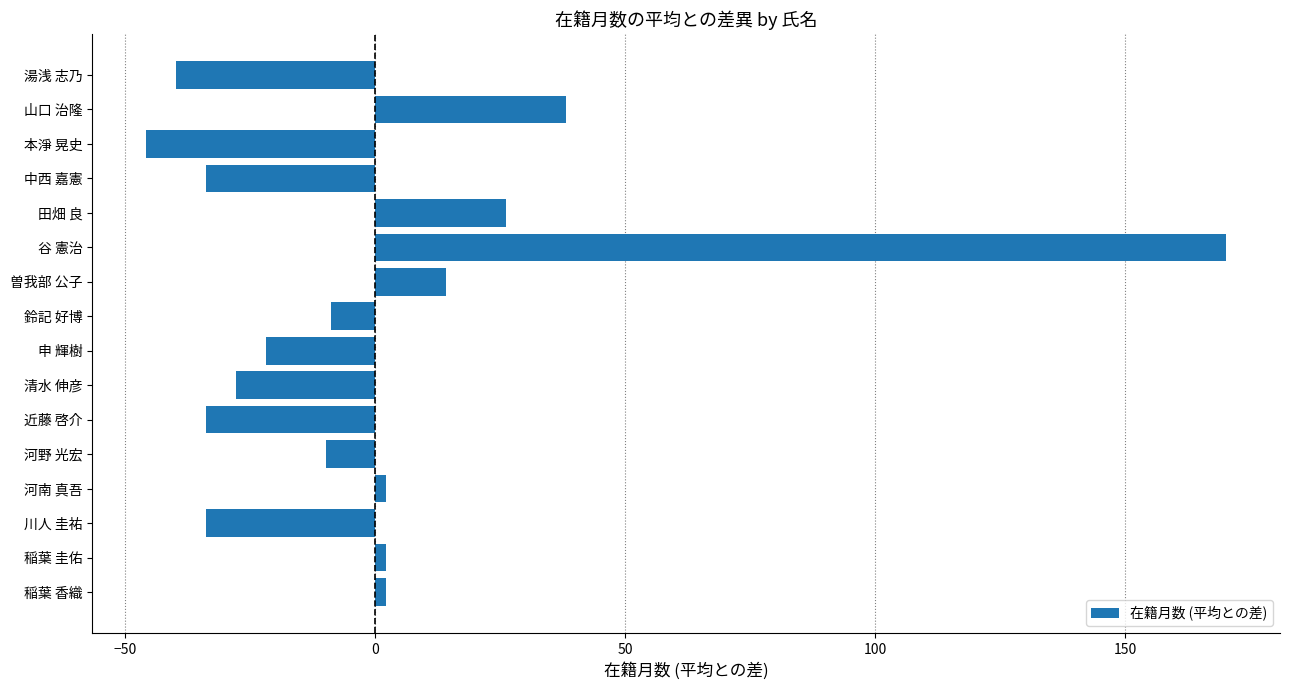

Between 田畑 良 and 中西 嘉憲, which is larger?

田畑 良